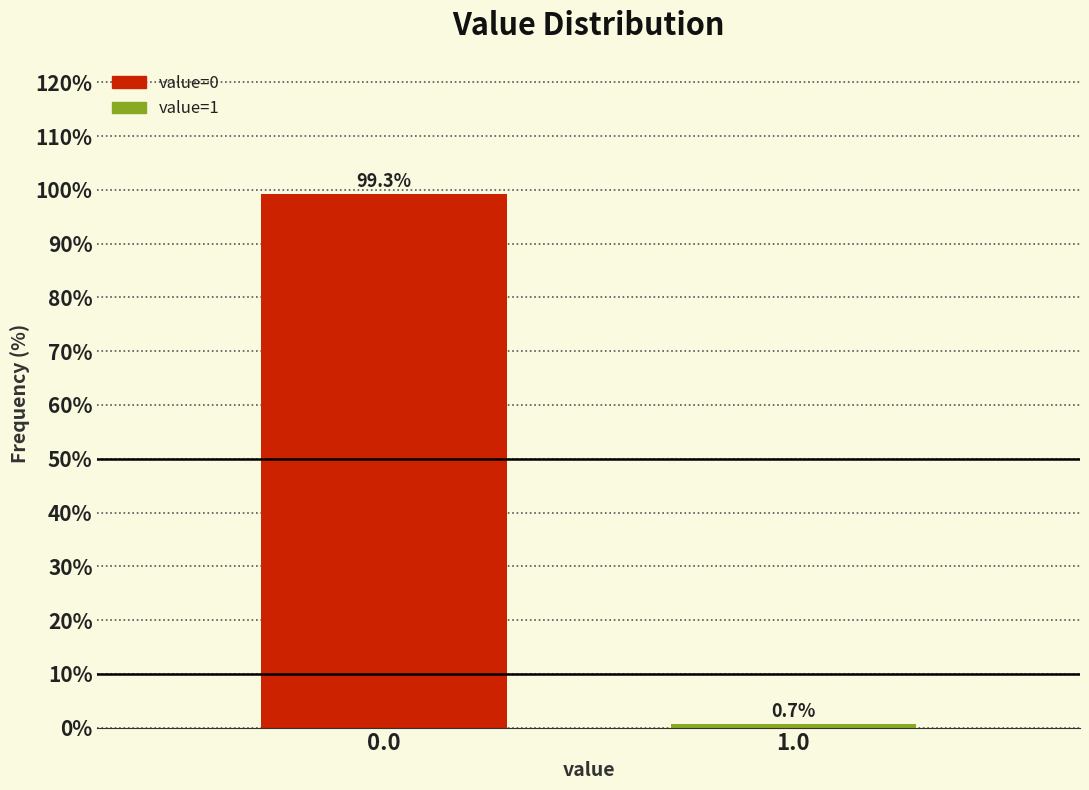

Reading left to right, extract all data points from this chart.

99.3	0.7